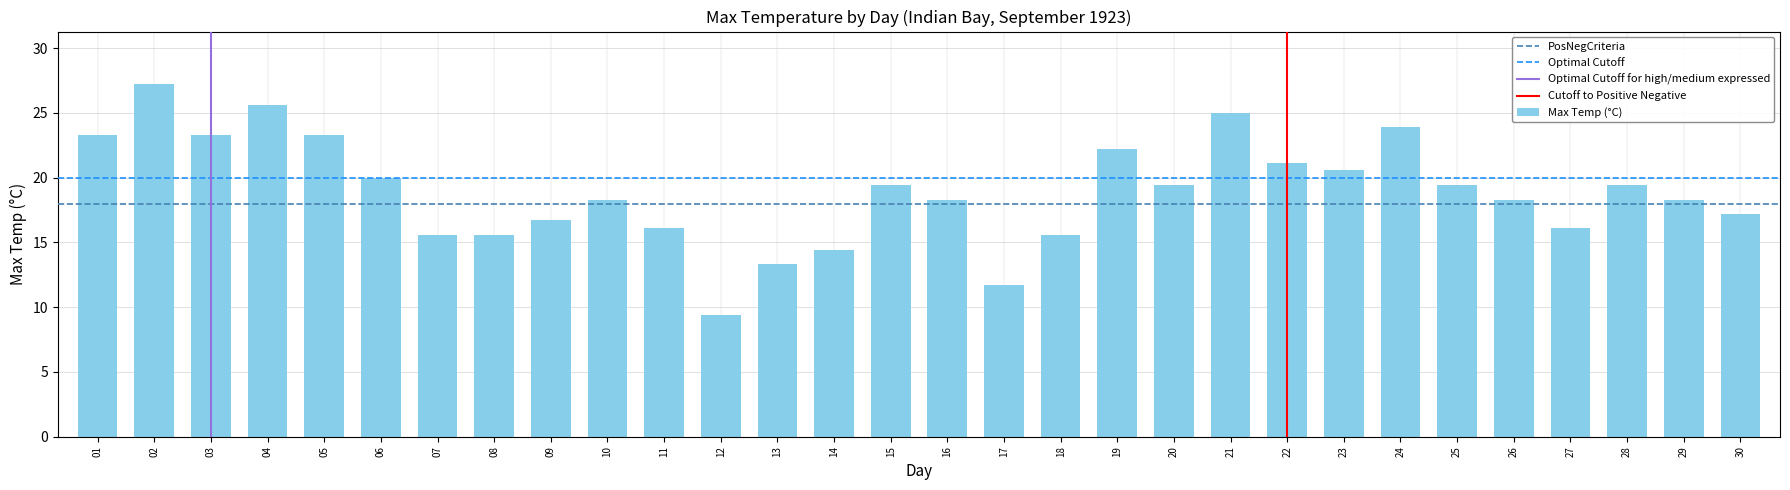

Reading right to left, transcribe all the data shown in this chart.

17.2	18.3	19.4	16.1	18.3	19.4	23.9	20.6	21.1	25.0	19.4	22.2	15.6	11.7	18.3	19.4	14.4	13.3	9.4	16.1	18.3	16.7	15.6	15.6	20.0	23.3	25.6	23.3	27.2	23.3